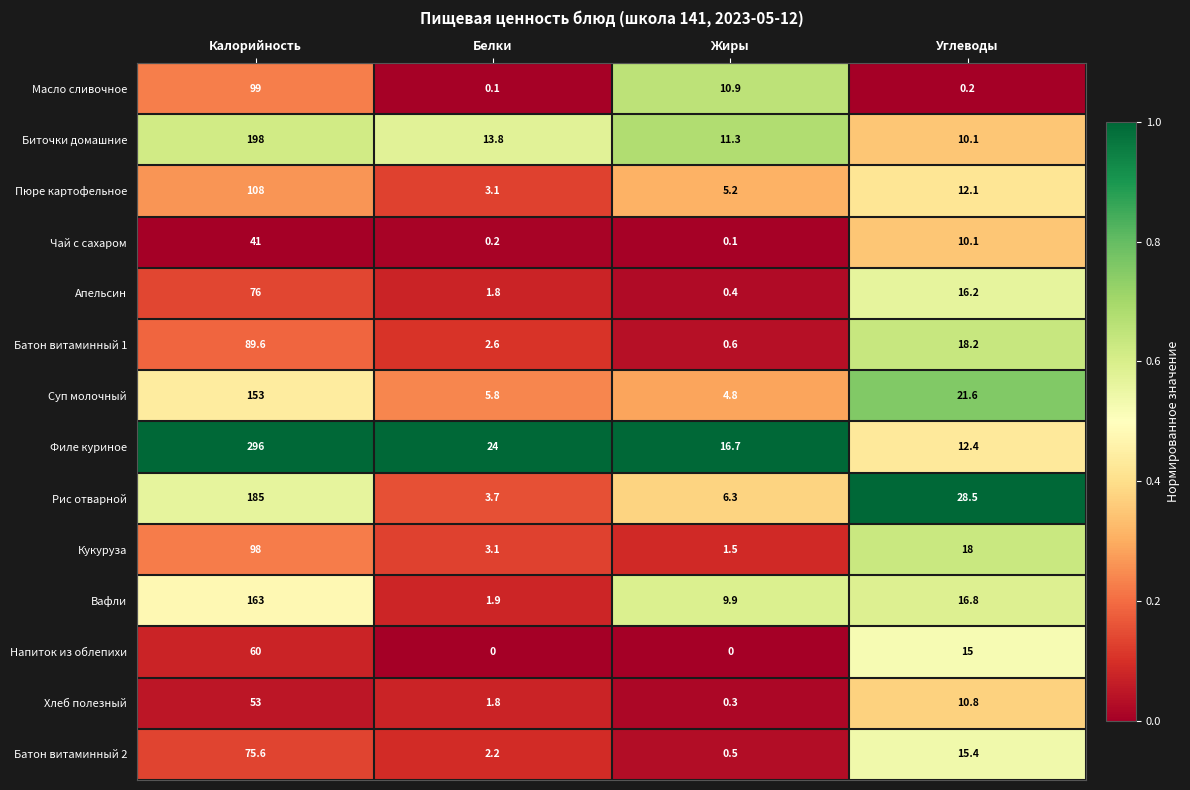

True or false: Хлеб полезный has a value of 10.8 at Углеводы.

True